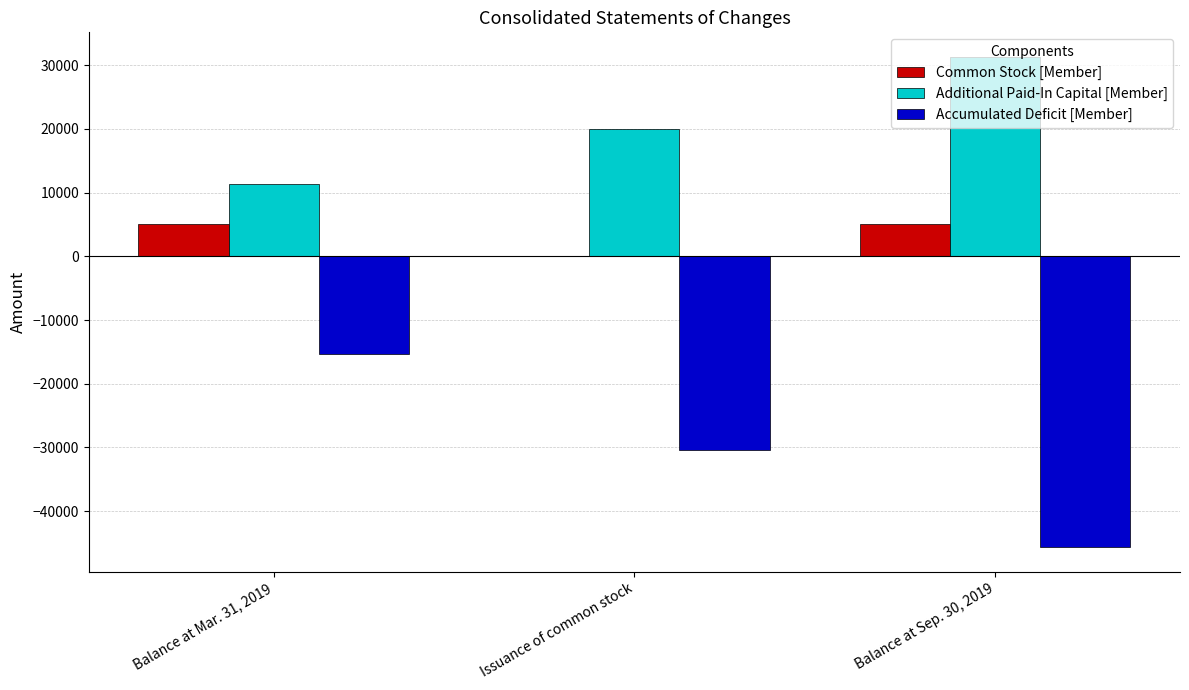

At which category is the sum across all series the highest?

Balance at Mar. 31, 2019